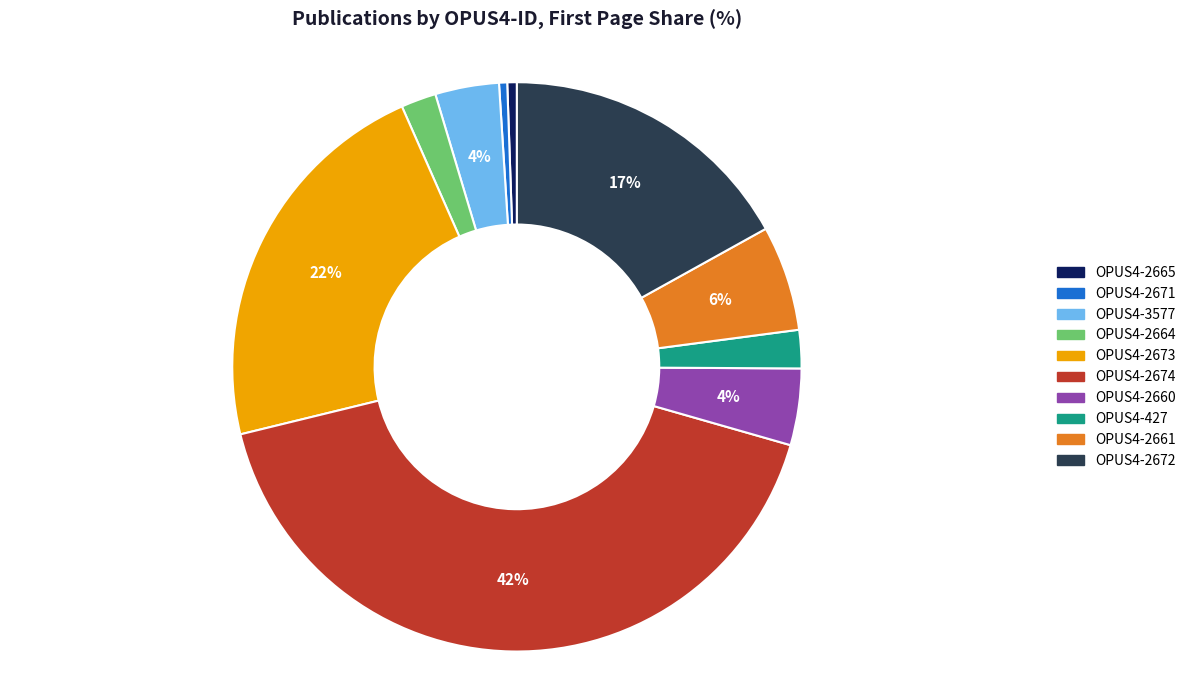

True or false: OPUS4-2672 accounts for 5% of the total.

False